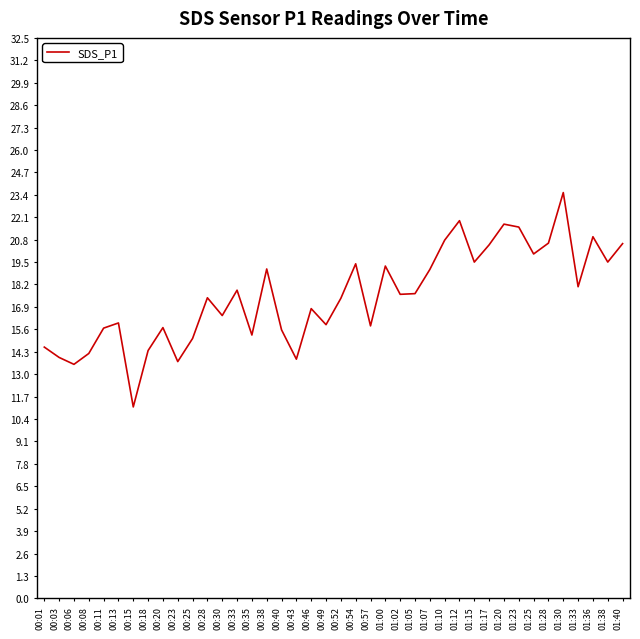

What is the sum of the values at 01:15 and 00:40?

35.1